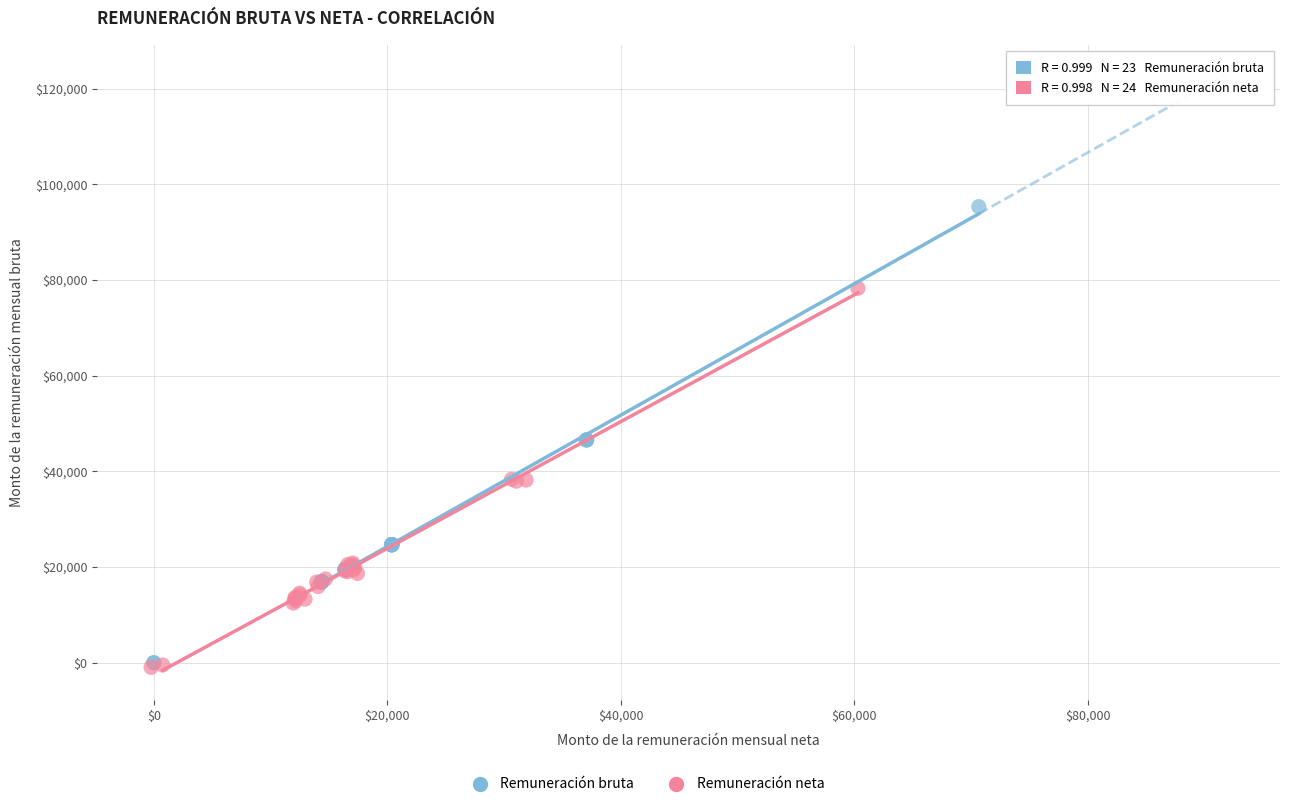

Which series has the widest spread of Y values?

Remuneración bruta